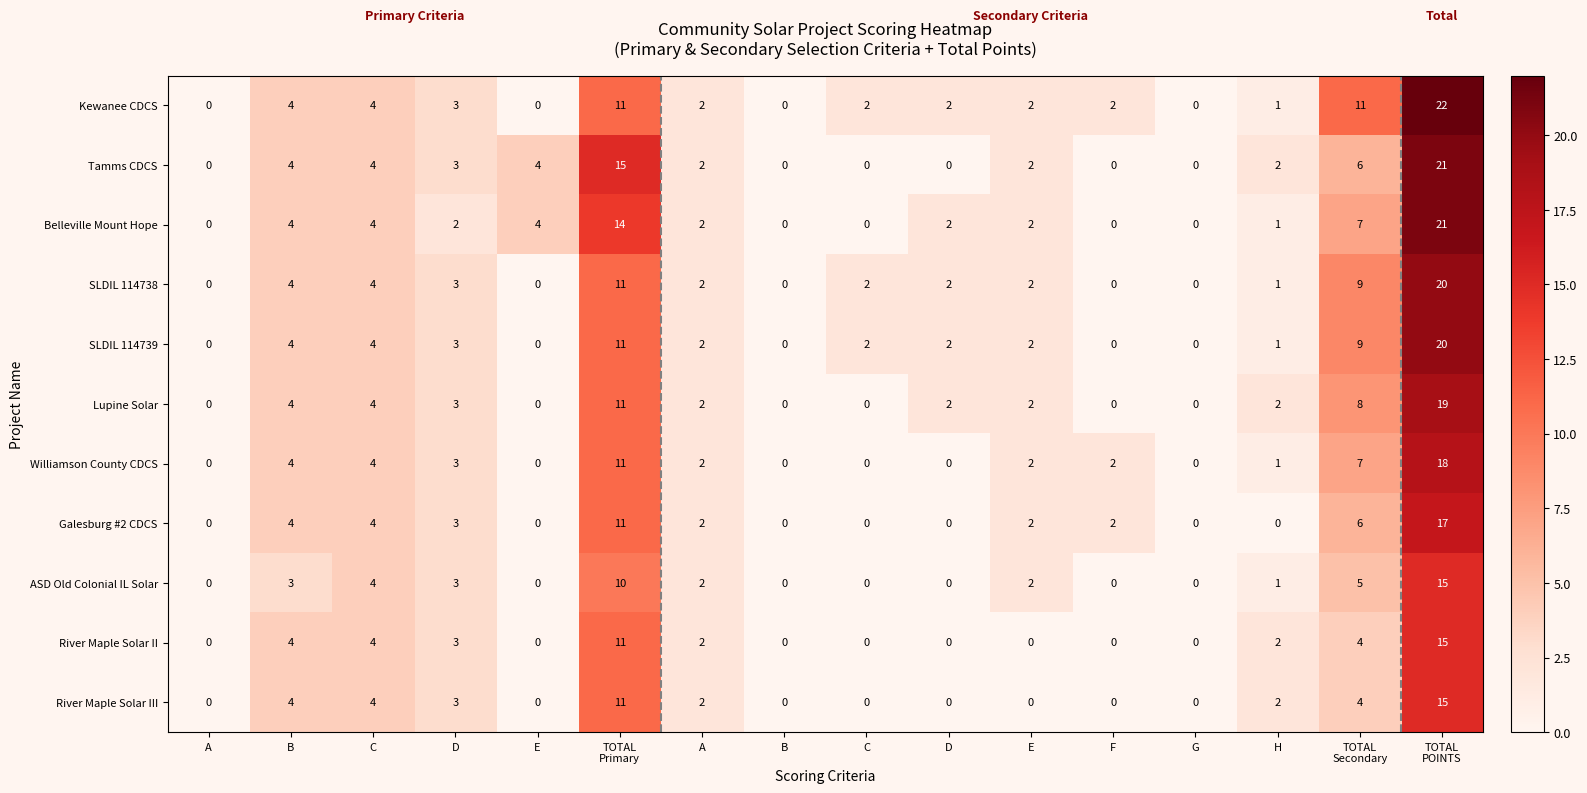

How many data points in Galesburg #2 CDCS are less than 2?

7